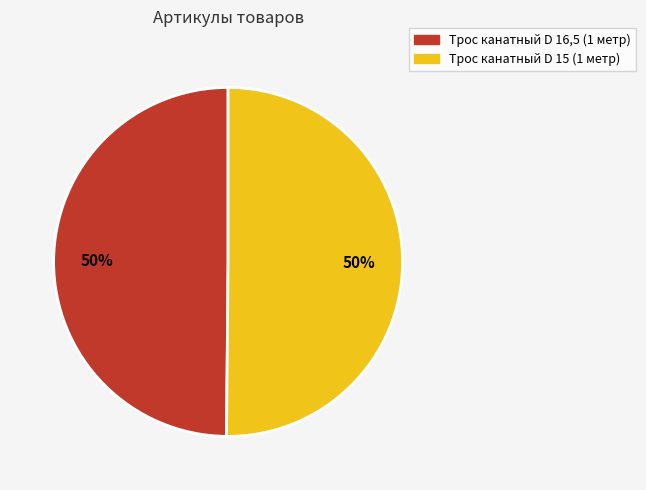

Is the sum of Трос канатный D 16,5 (1 метр) and Трос канатный D 15 (1 метр) greater than half?

Yes